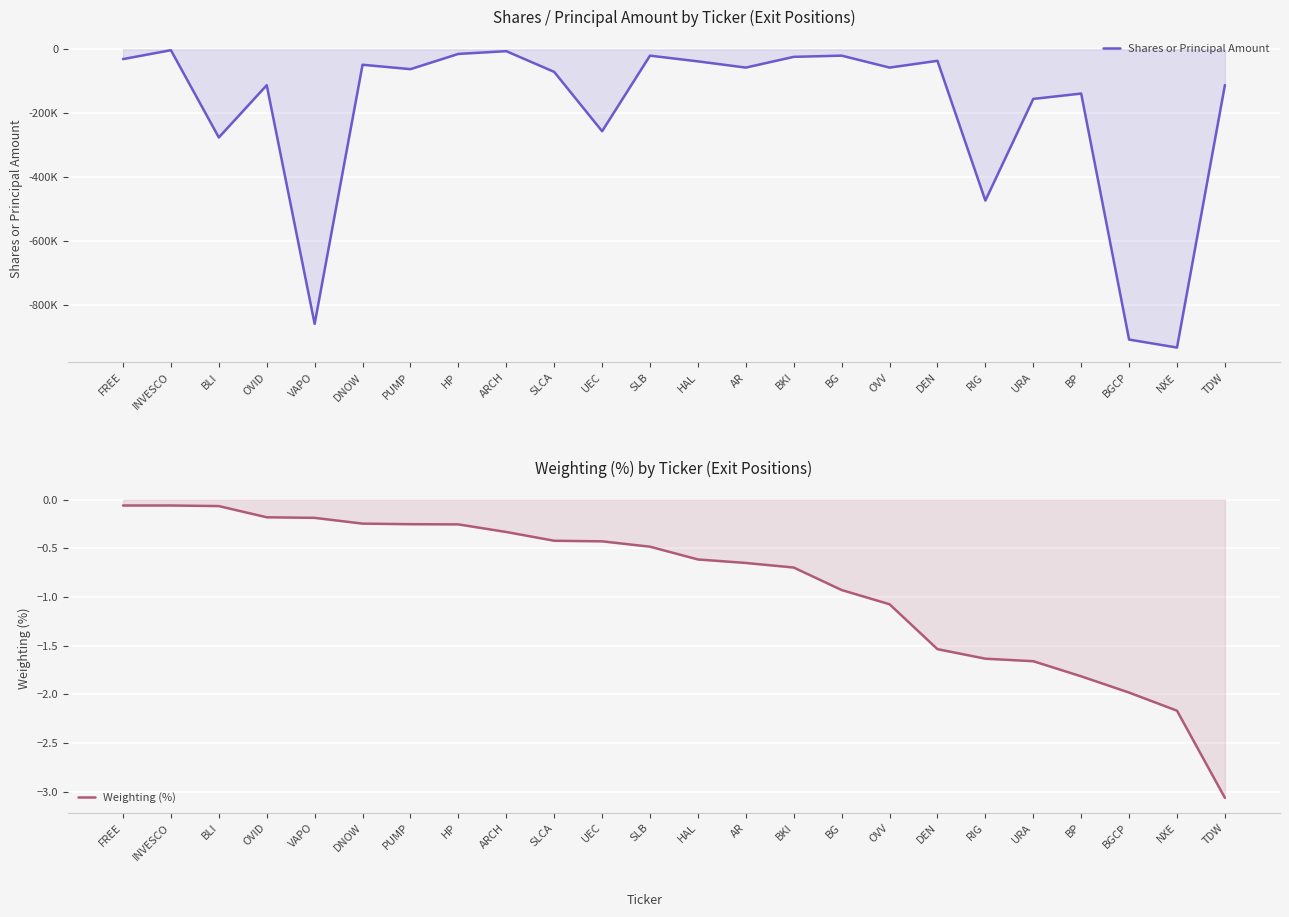

At which category does Shares or Principal Amount reach its first local peak?

INVESCO